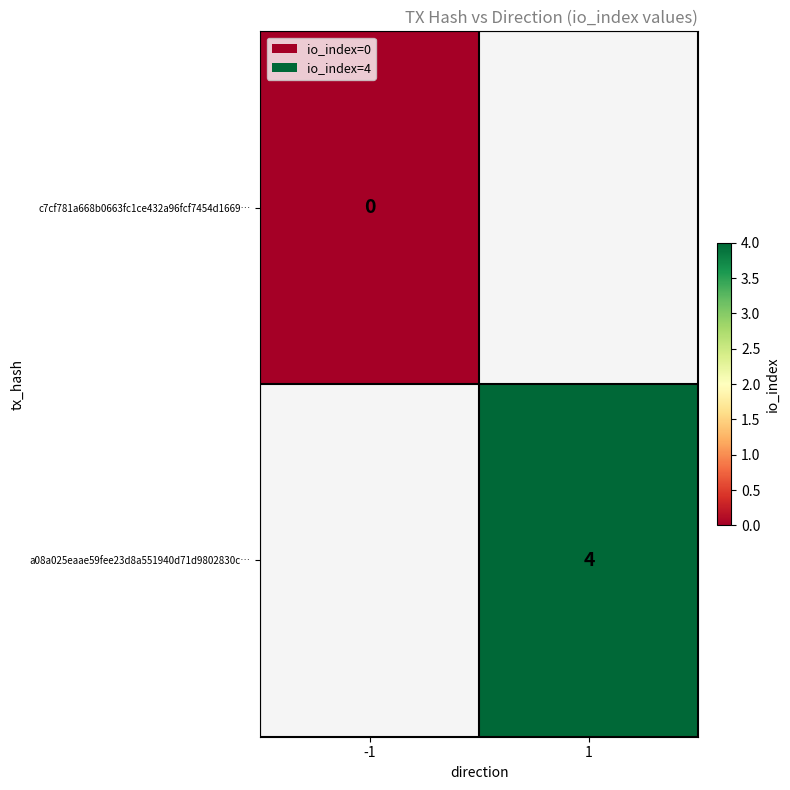

How many categories are shown in the chart?

2